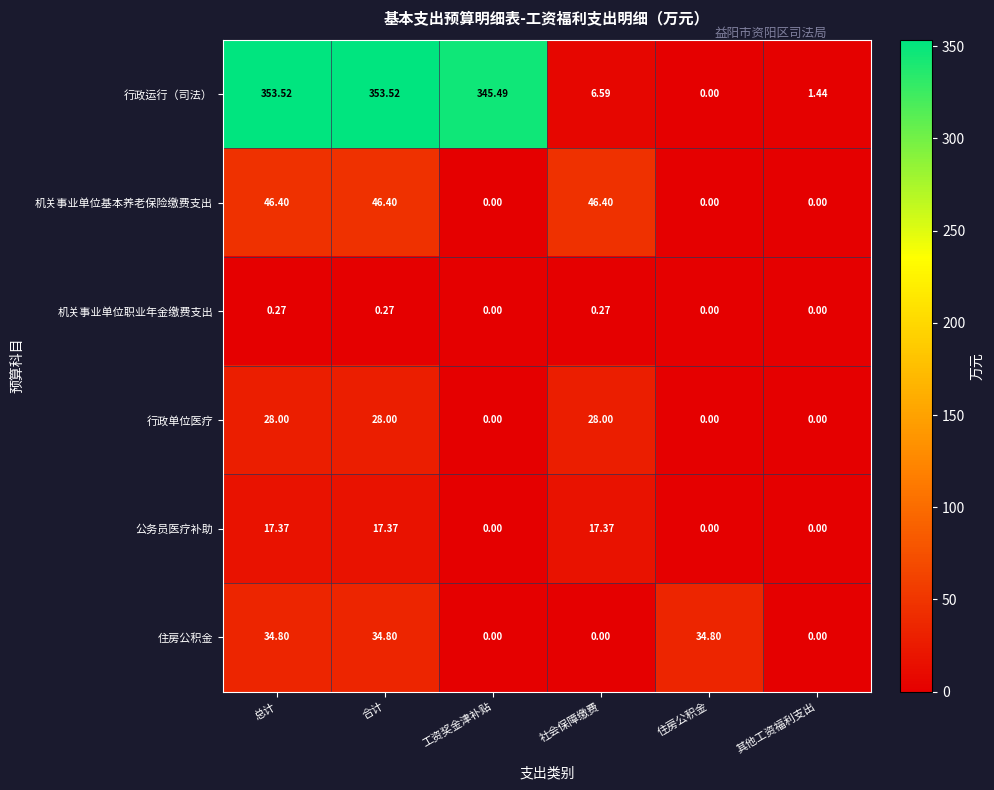

How many data points does each series have?

6